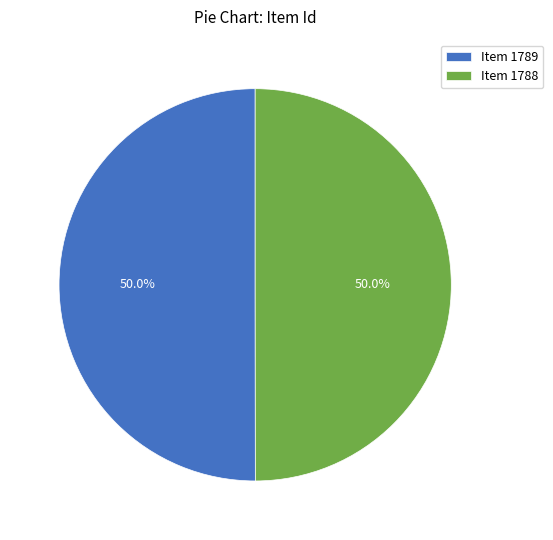

Approximately how many times larger is the value at Item 1788 compared to Item 1789?

1.0